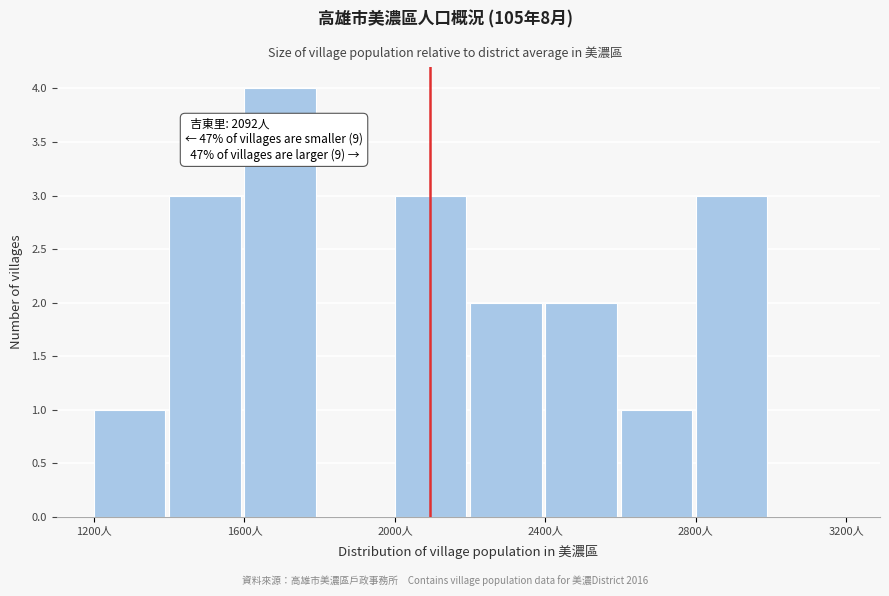

Which range on the x-axis has the tallest bar?

1600 to 1800